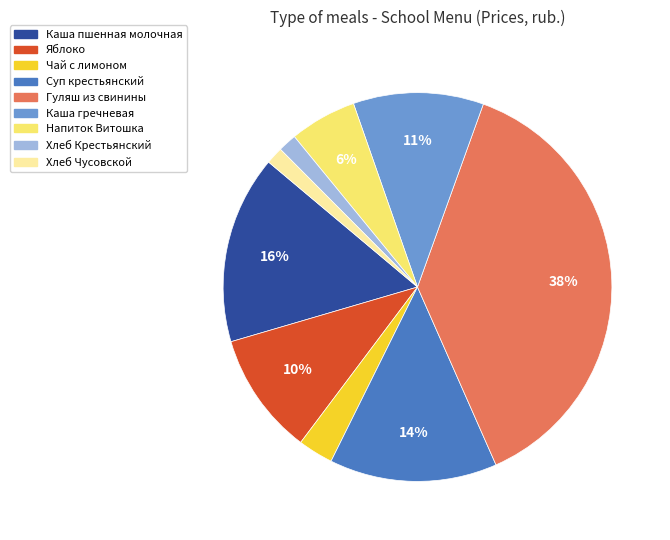

What is the largest slice in the pie chart?

Гуляш из свинины